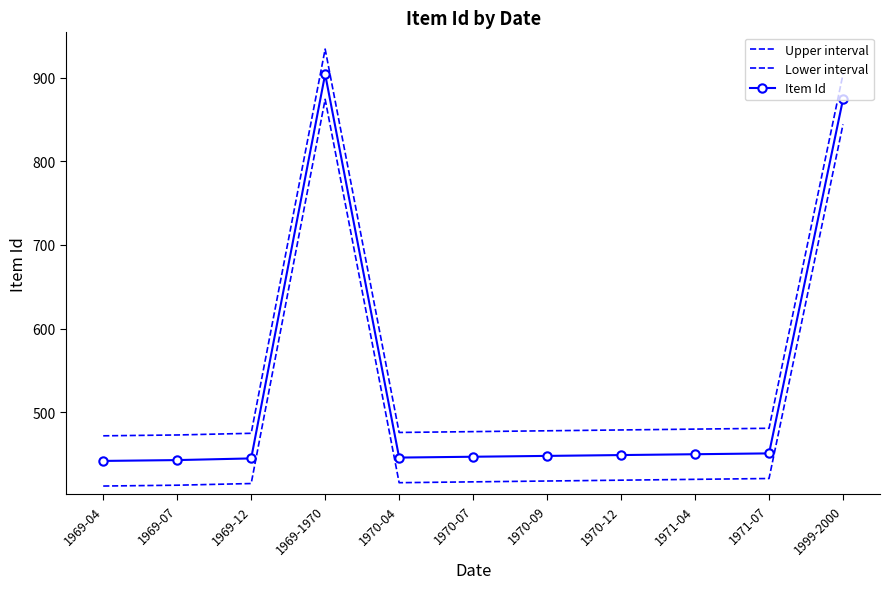

Reading left to right, what are all the values shown in this chart?

Upper interval: 472	473	475	934	476	477	478	479	480	481	904
Lower interval: 412	413	415	874	416	417	418	419	420	421	844
Item Id: 442	443	445	904	446	447	448	449	450	451	874